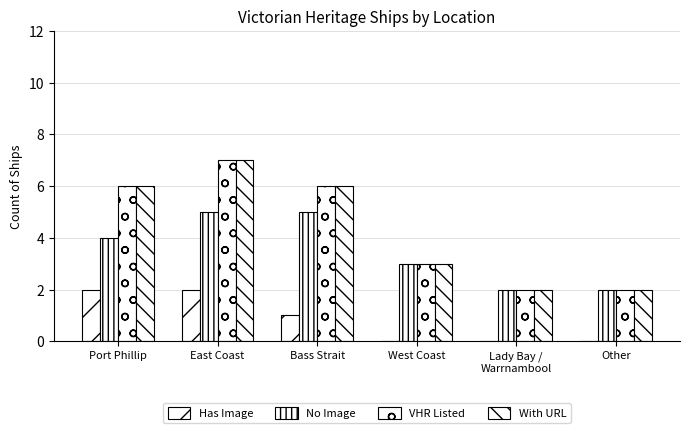

How many series are shown in this chart?

4